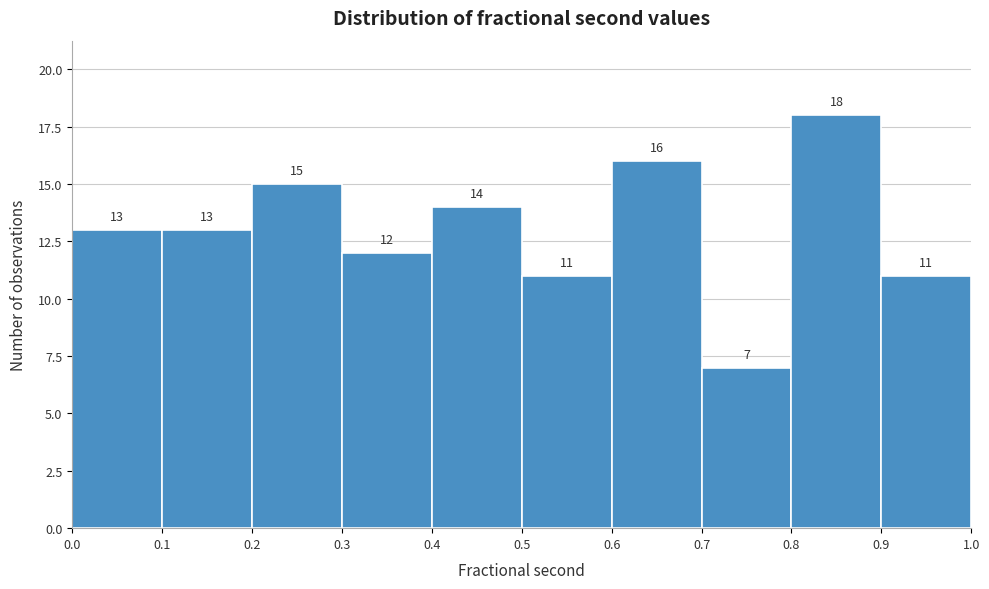

Reading left to right, transcribe this chart: for each bar, give the range it covers on the x-axis and its height.

0.0 to 0.1: 13
0.1 to 0.2: 13
0.2 to 0.3: 15
0.3 to 0.4: 12
0.4 to 0.5: 14
0.5 to 0.6: 11
0.6 to 0.7: 16
0.7 to 0.8: 7
0.8 to 0.9: 18
0.9 to 1.0: 11